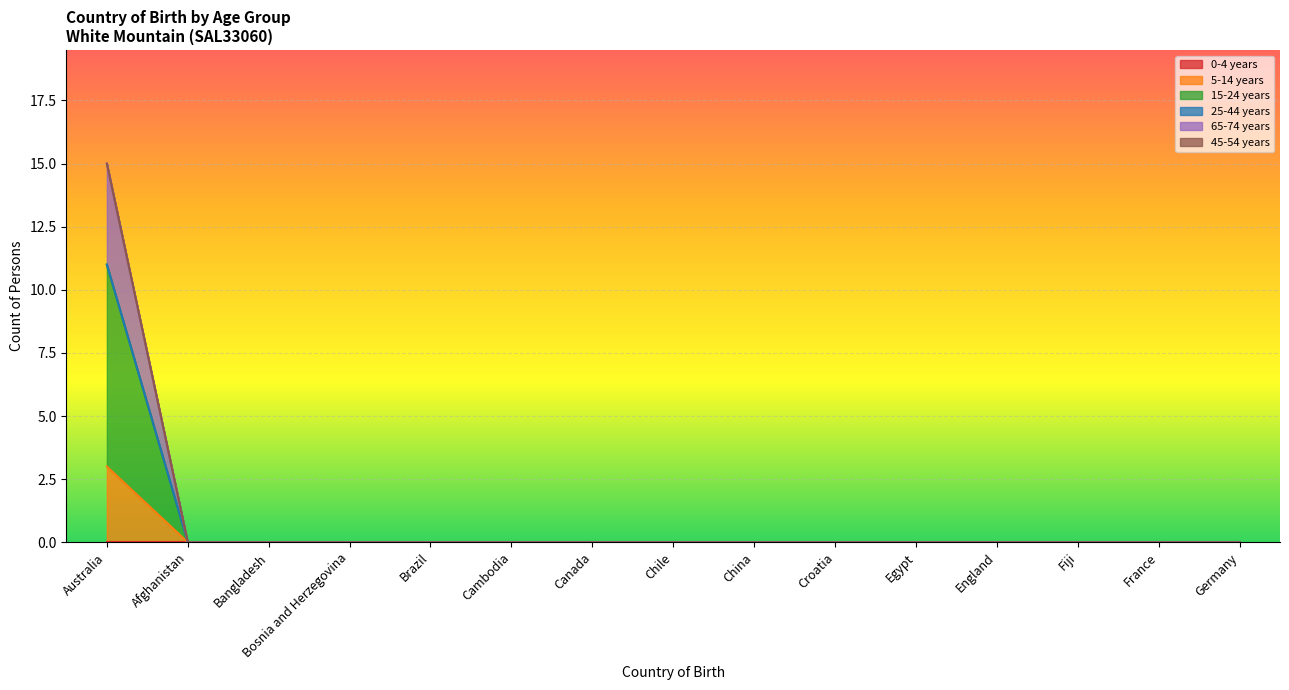

Which series has the widest spread of values?

15-24 years